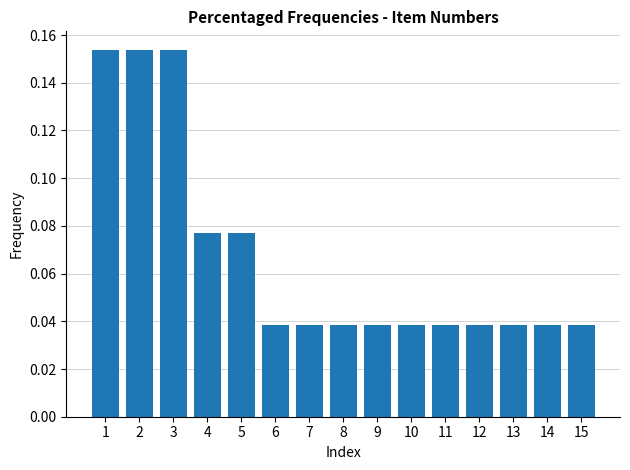

True or false: the data shows 0.1 at 6.

False